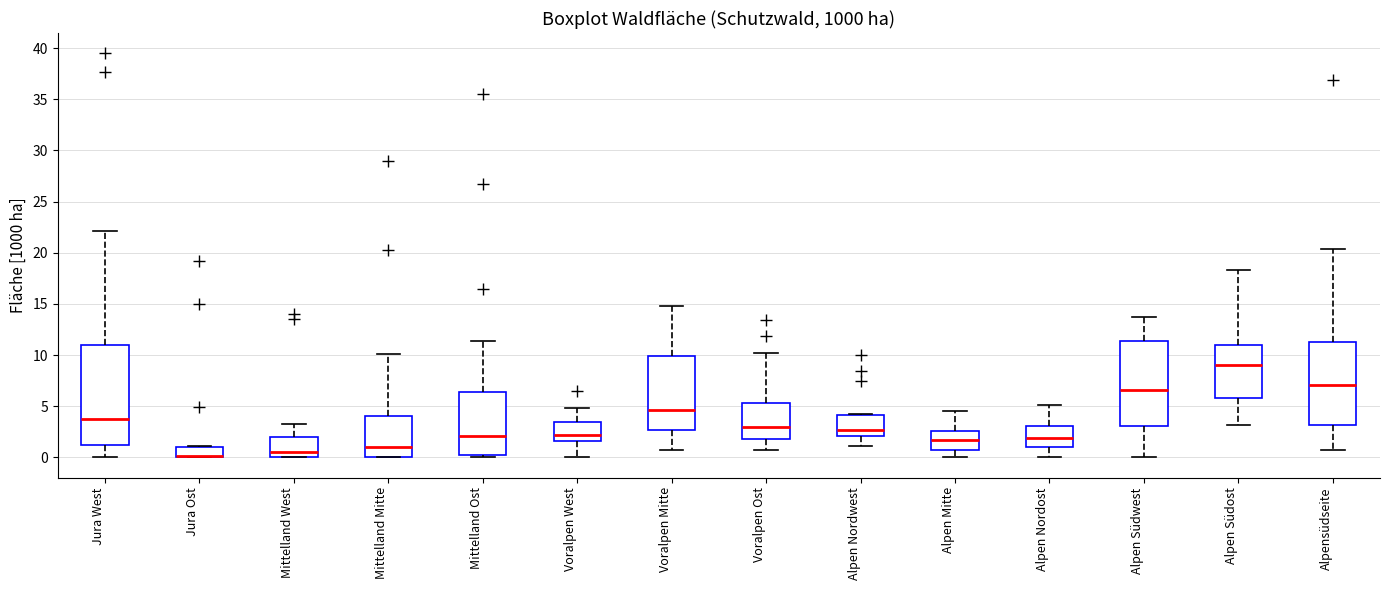

Comparing the boxes themselves (not the whiskers), which one is the tallest?

Jura West